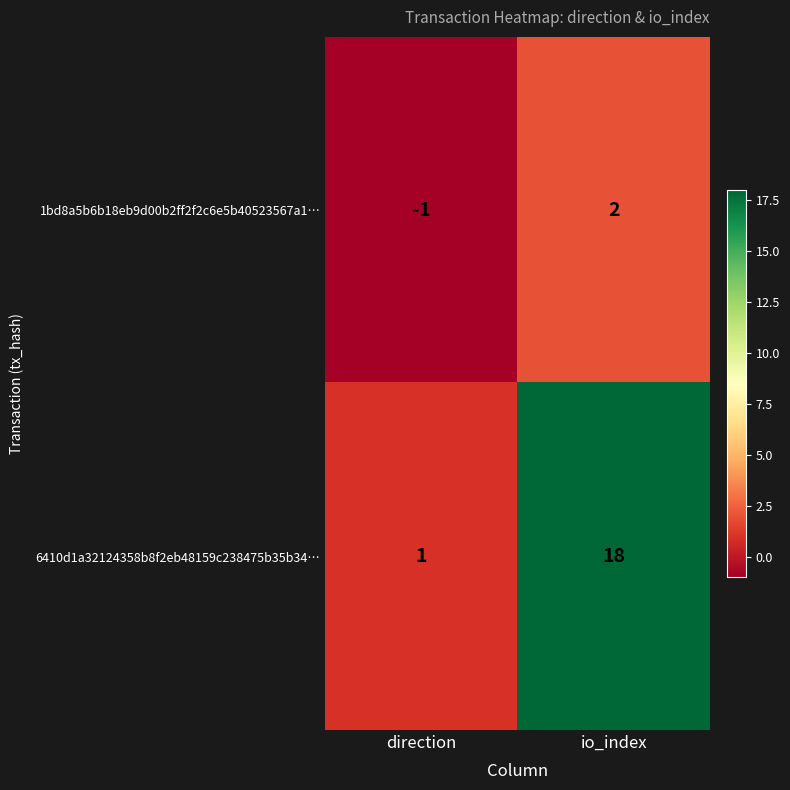

Where is 6410d1a32124358b8f2eb48159c238475b35b34… nearest to the value 9?

direction